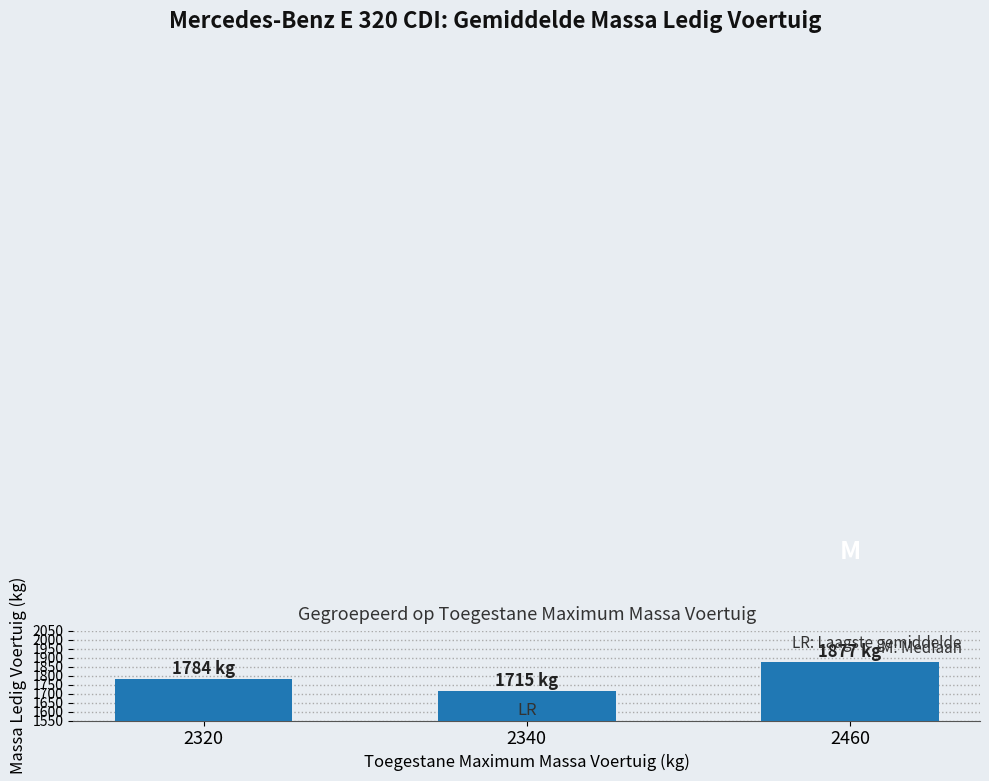

The chart shows a value of 1784.0 at 2320. True or false?

True